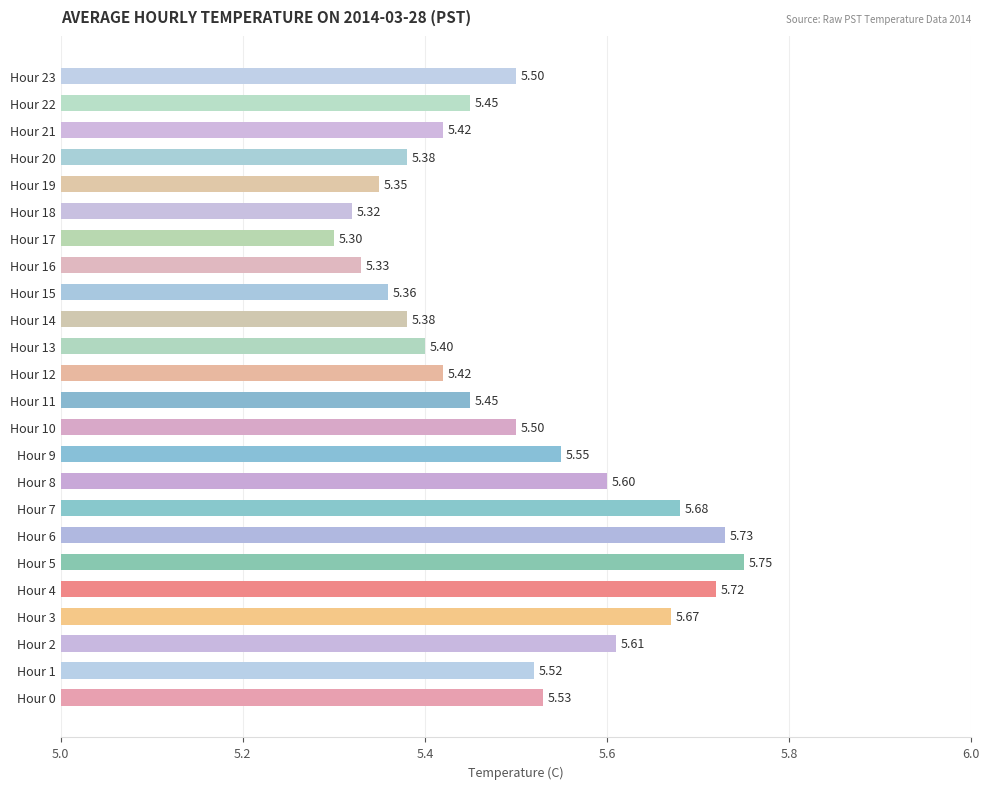

What is the change in value from Hour 6 to Hour 17?

-0.4